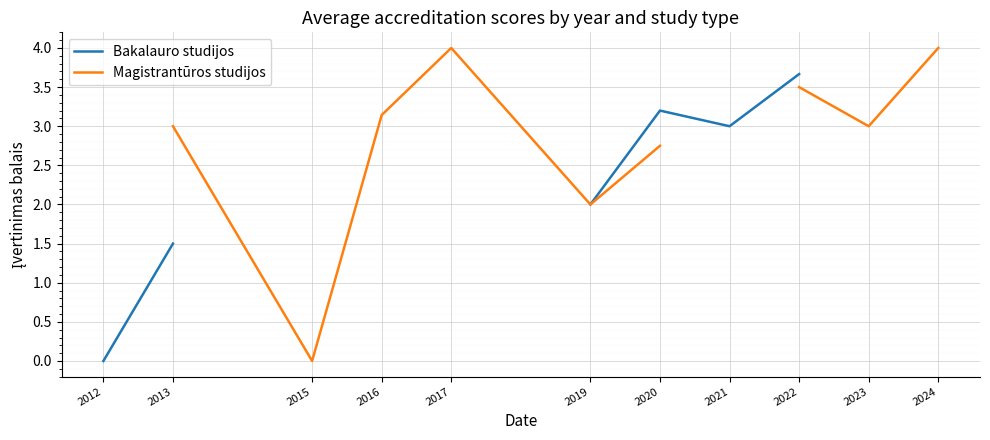

Count the Magistrantūros studijos values in the range 2 to 4.

8